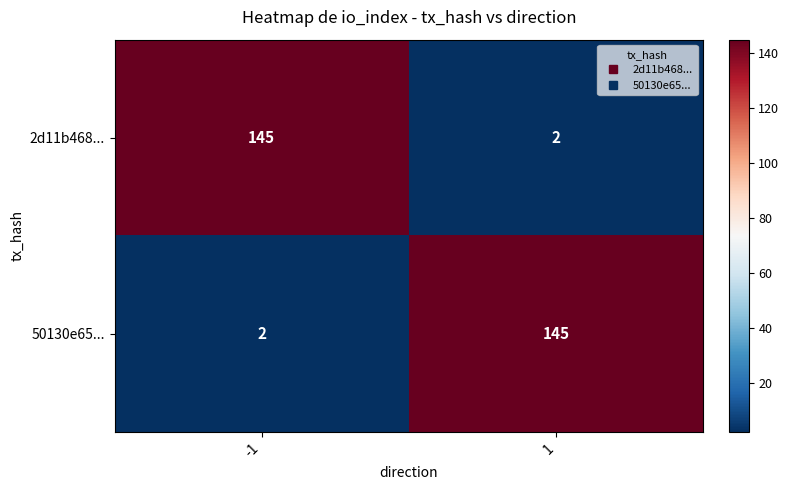

True or false: 50130e65... has a value of 251 at 1.

False